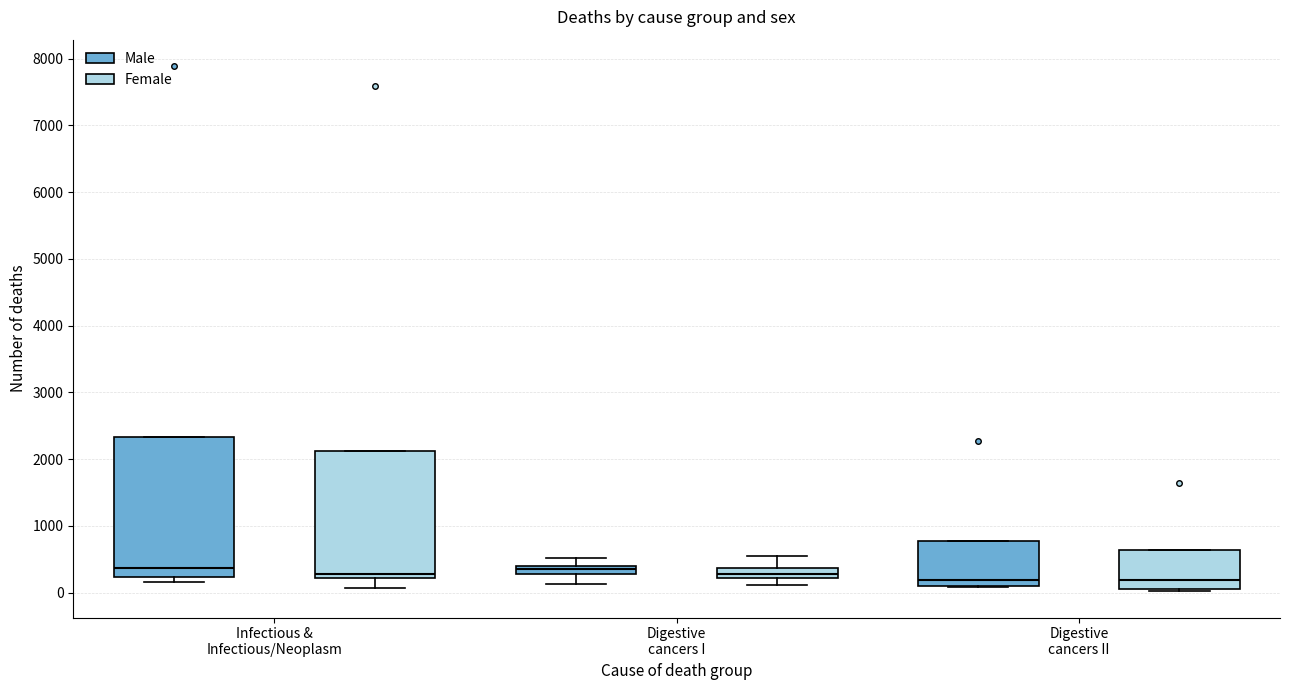

Where is the upper edge of the box for Infectious & Infectious/Neoplasm (Female) on the y-axis? The values are not printed on the chart, so give them approximately, as read against the axis.

2100